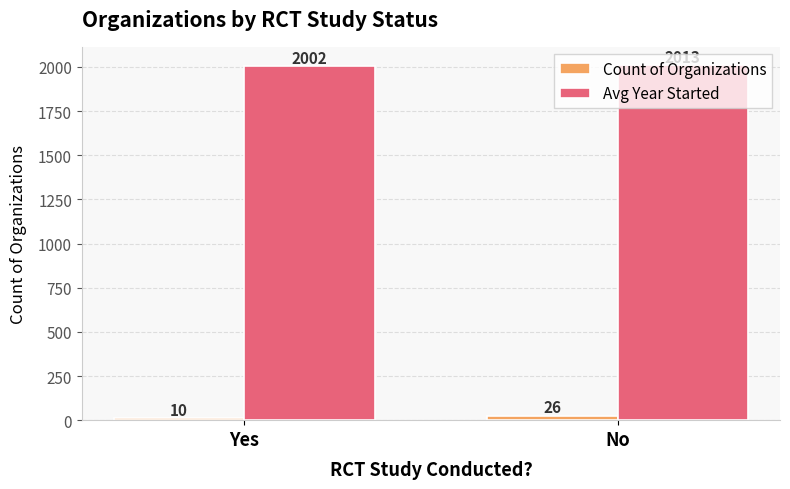

How many categories are shown in the chart?

2